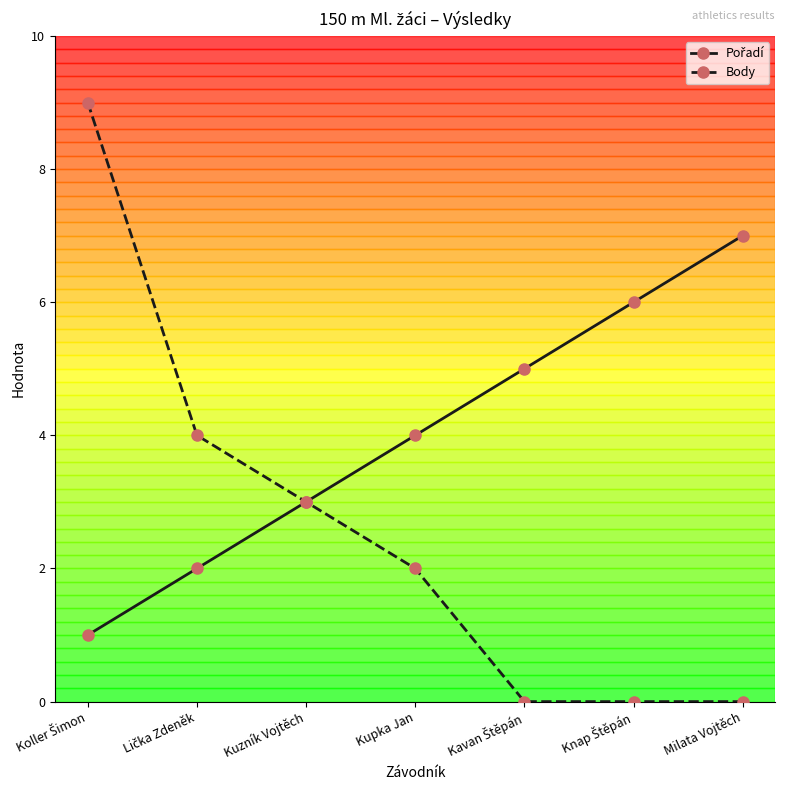

What is the label of the 4th point from the right?

Kupka Jan